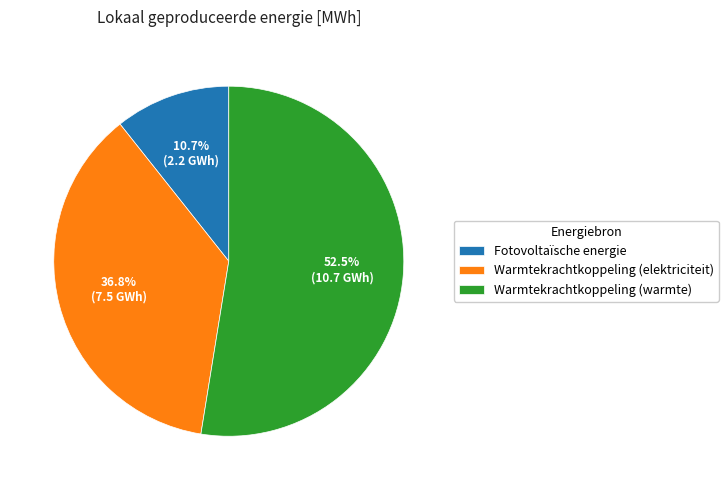

What portion of the pie excludes Fotovoltaïsche energie?

89.3%